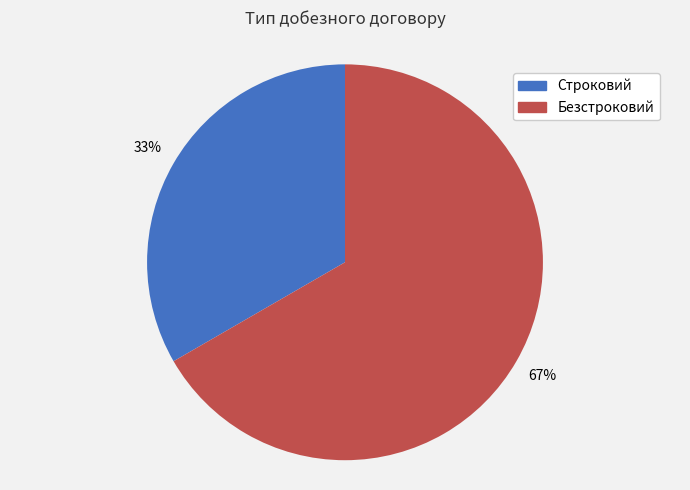

Which slice represents more than half of the pie?

Безстроковий